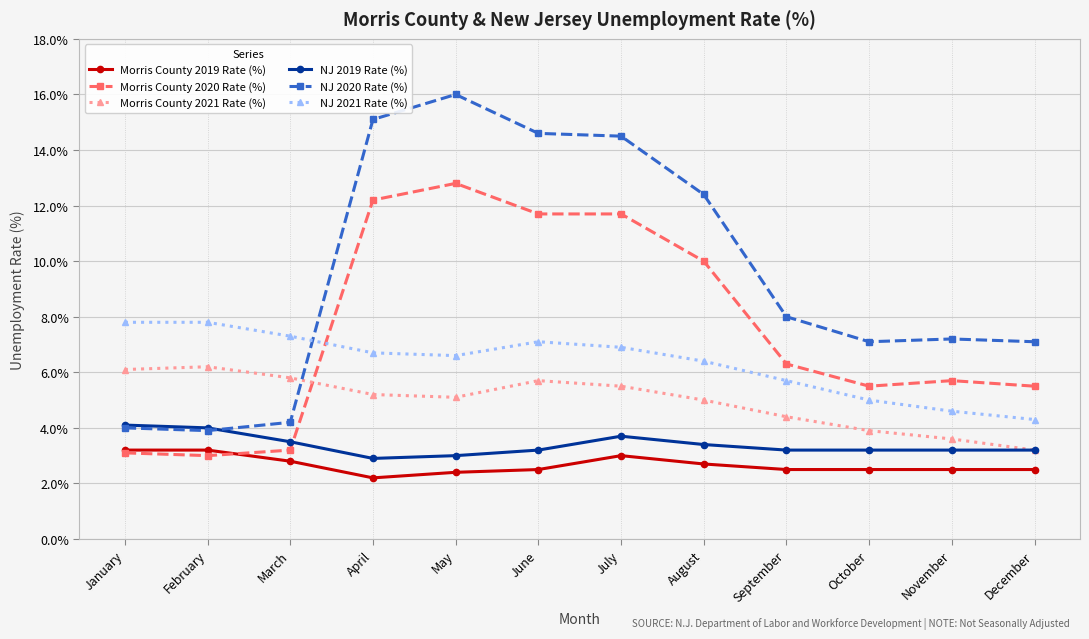

Which label corresponds to the largest value in the chart?

May